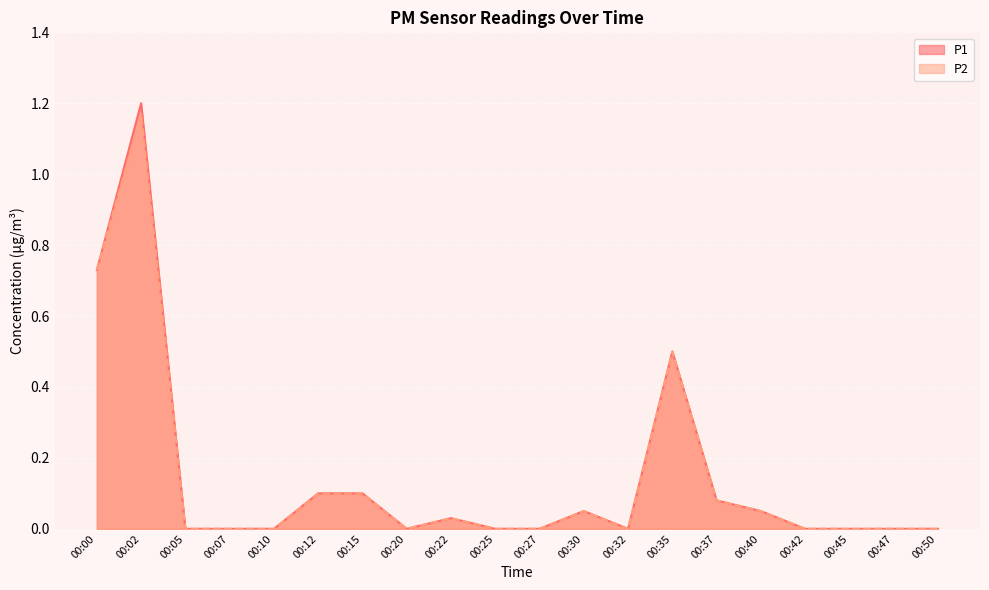

Which has a higher value, 00:35 or 00:22?

00:35